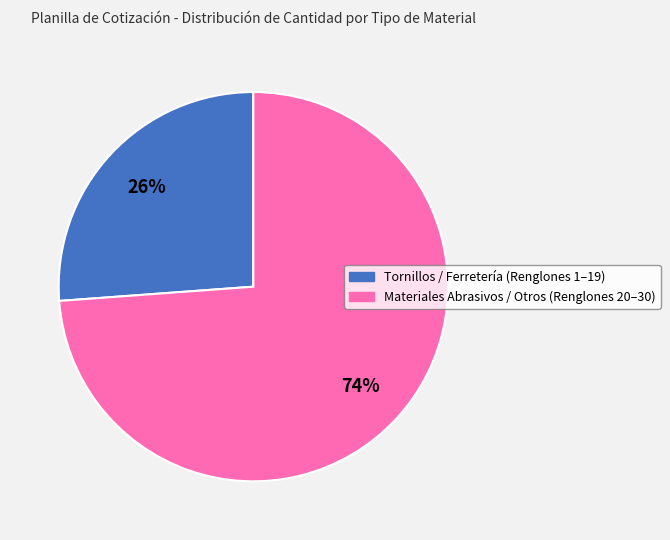

Is there a majority slice in this chart?

Yes